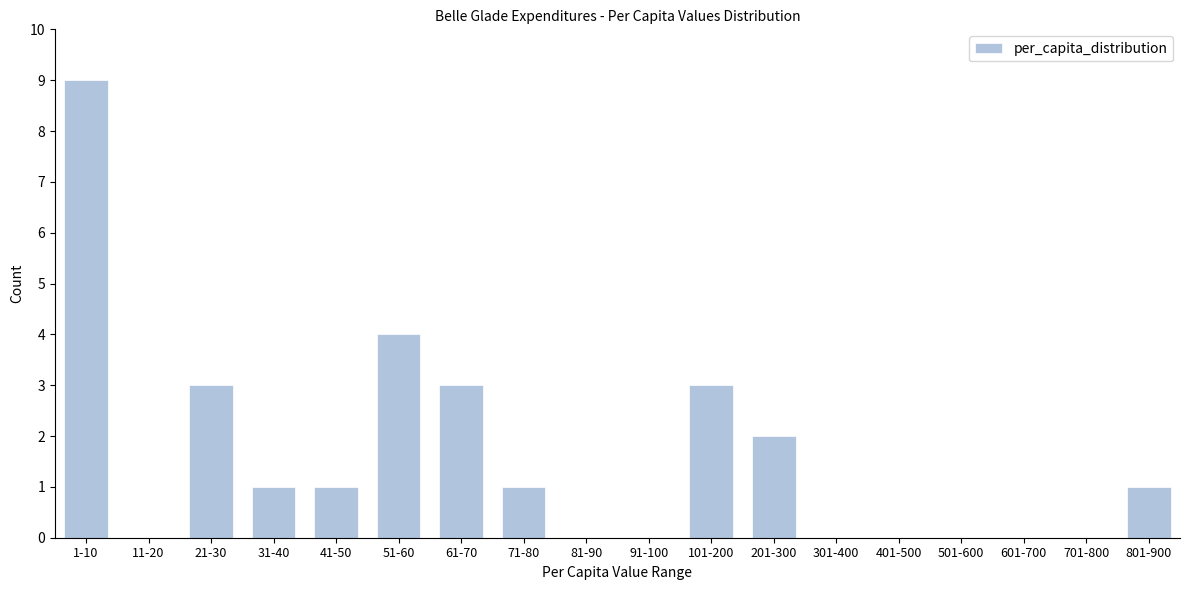

Reading left to right, extract all data points from this chart.

1-10=9	11-20=0	21-30=3	31-40=1	41-50=1	51-60=4	61-70=3	71-80=1	81-90=0	91-100=0	101-200=3	201-300=2	301-400=0	401-500=0	501-600=0	601-700=0	701-800=0	801-900=1